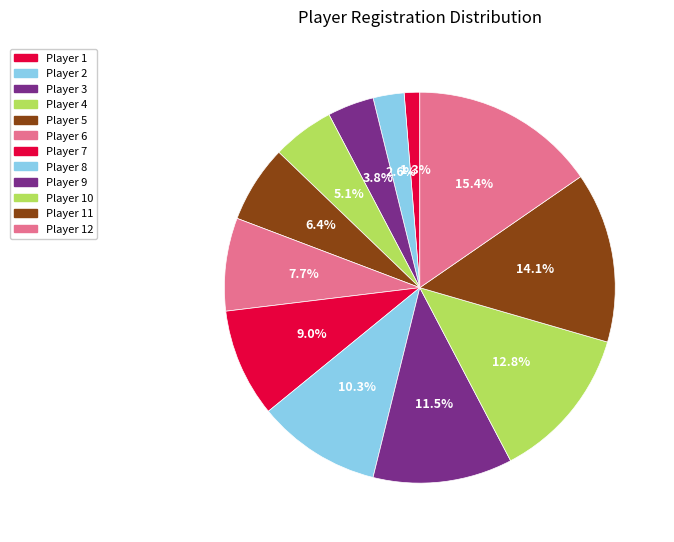

How many slices are in this pie chart?

12